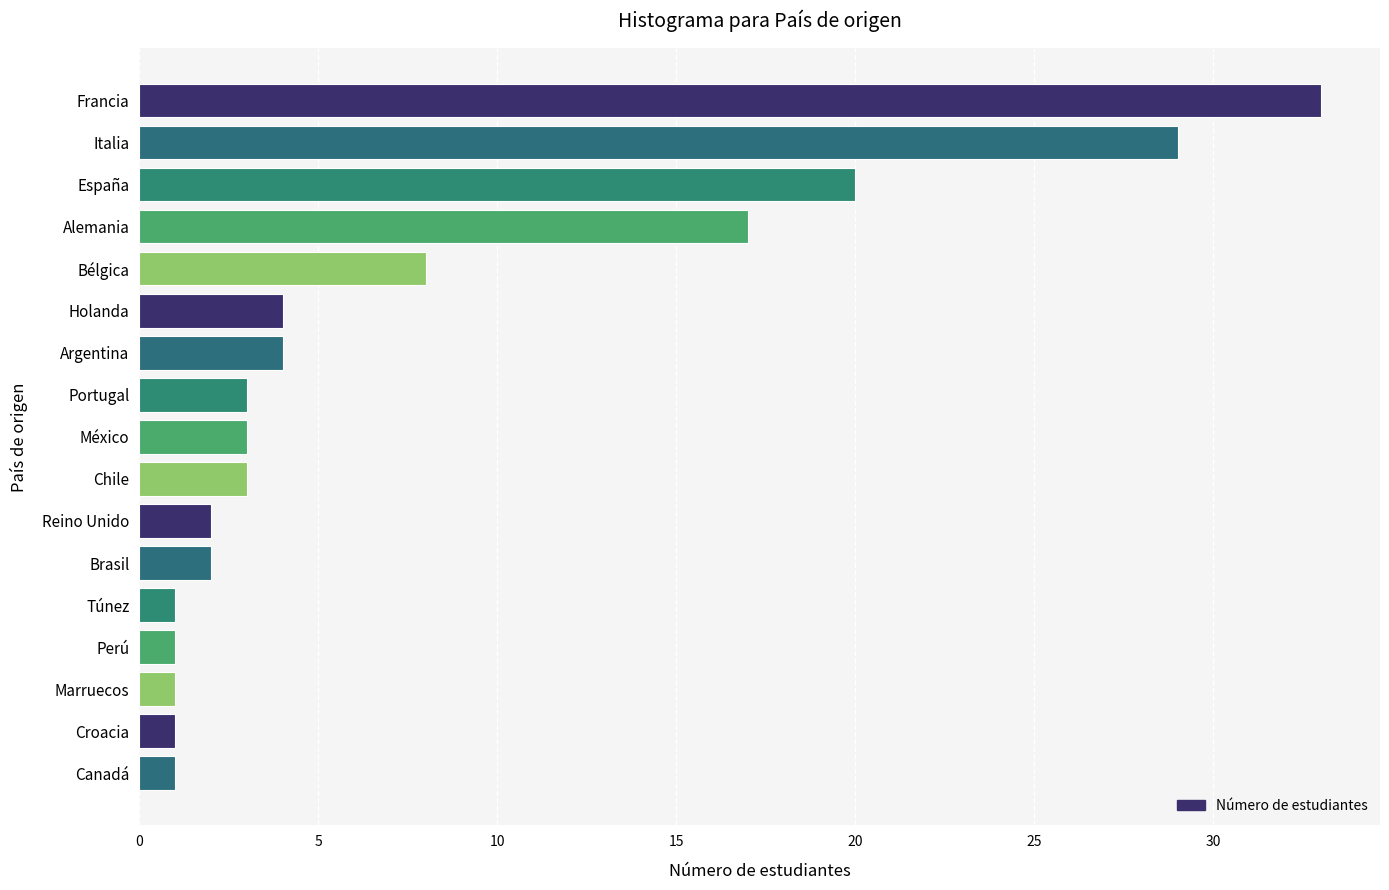

Count the number of categories in the chart.

17